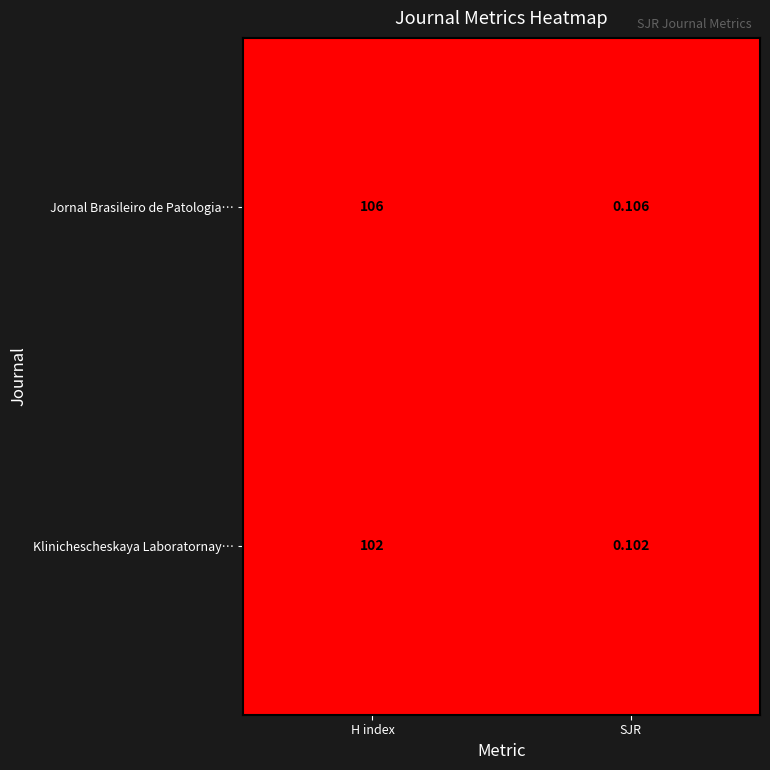

Which category has the highest value across all series?

H index